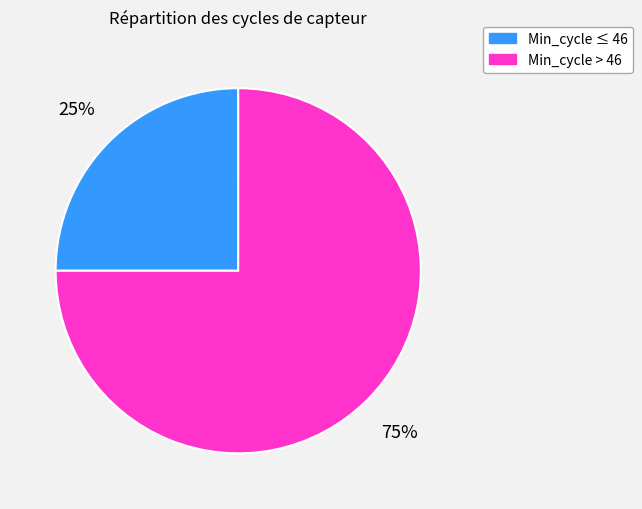

To the nearest percent, what is the average slice percentage?

50%